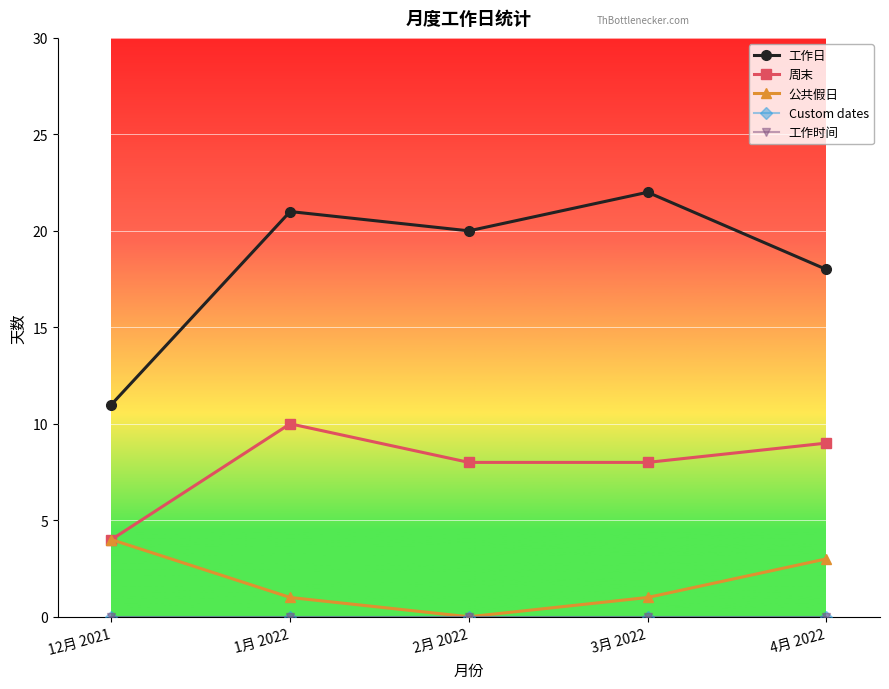

Which category has the lowest value in the Custom dates series?

12月 2021